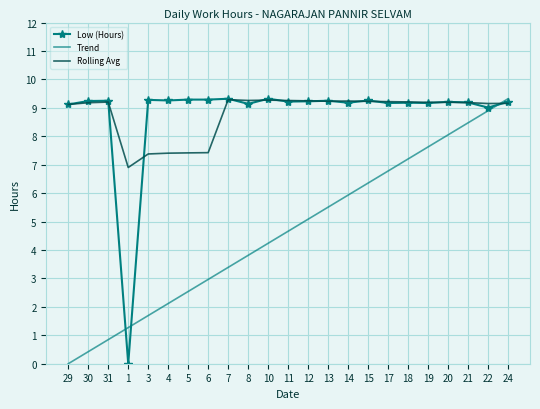

Is the value of Low (Hours) at 15 greater than the value of Trend at 12?

Yes